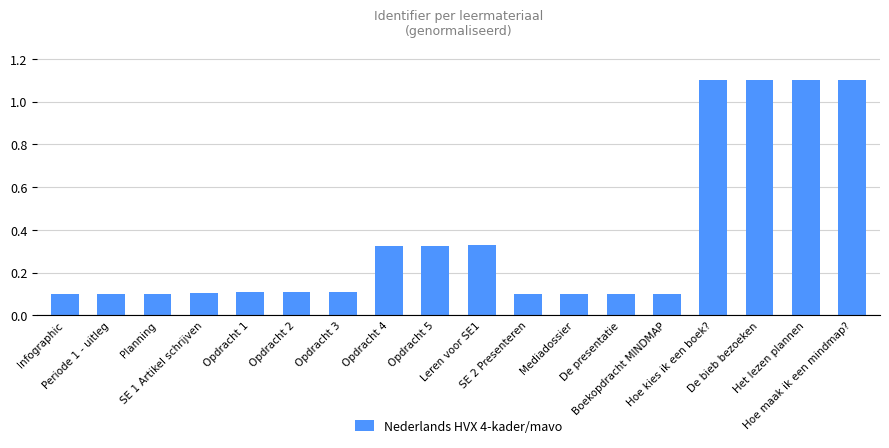

What is the average value?

0.4